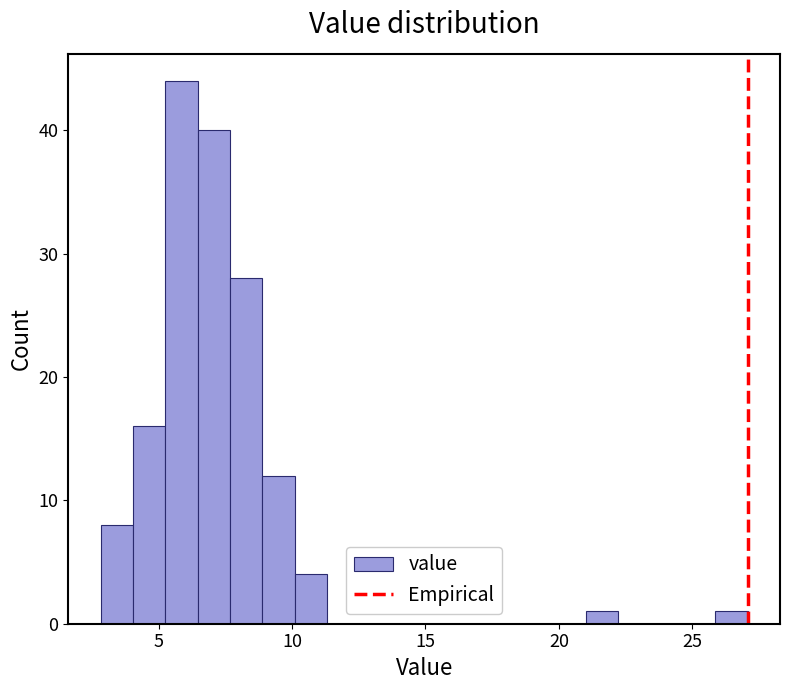

Read against the x-axis, roughly where is the centre of the tallest bar?

6.0